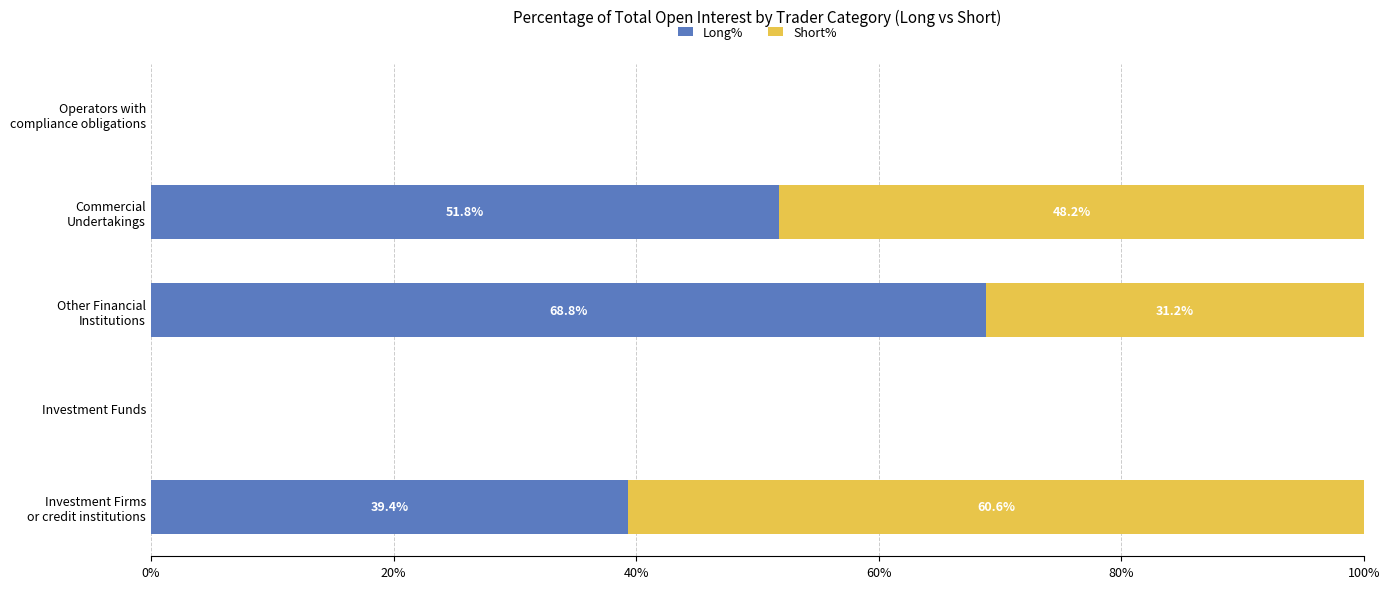

What is the sum of all Long% values?

160.0